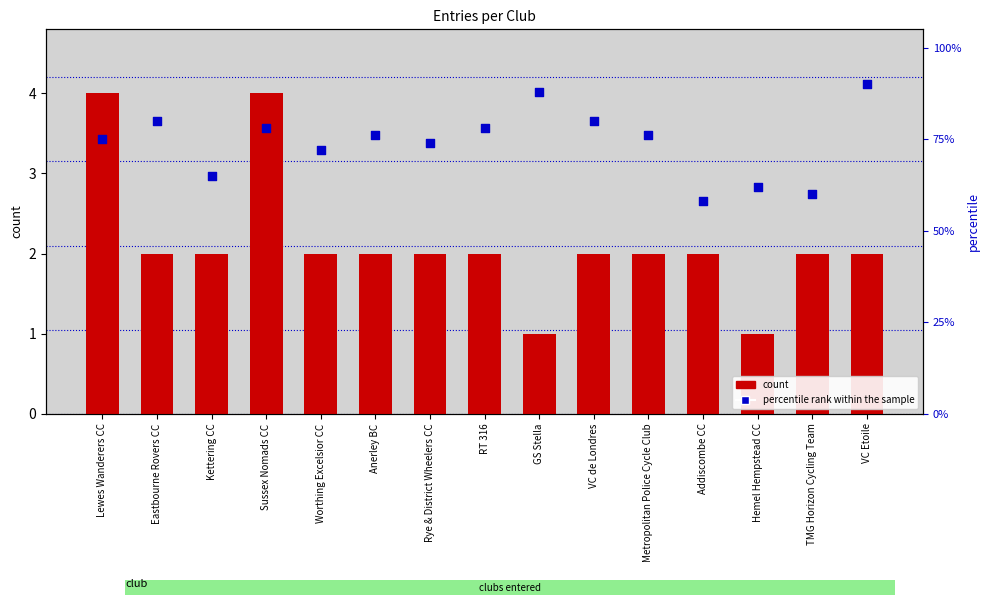

Which series has the widest spread of Y values?

percentile rank within the sample